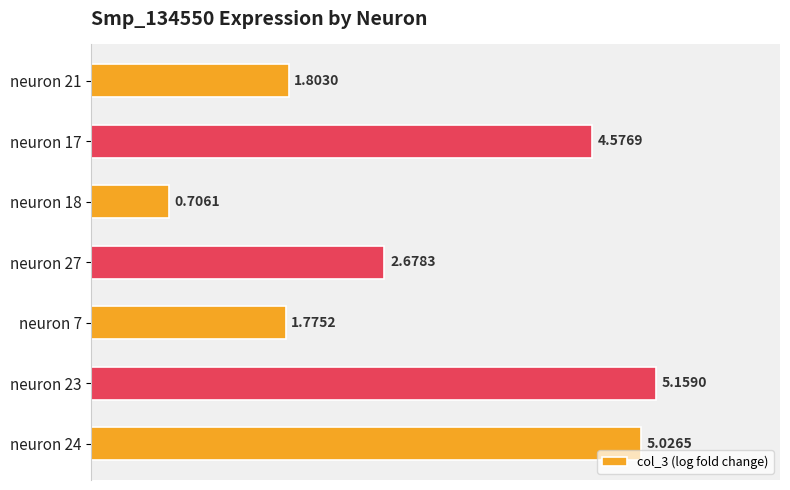

How many data points are less than 2?

3